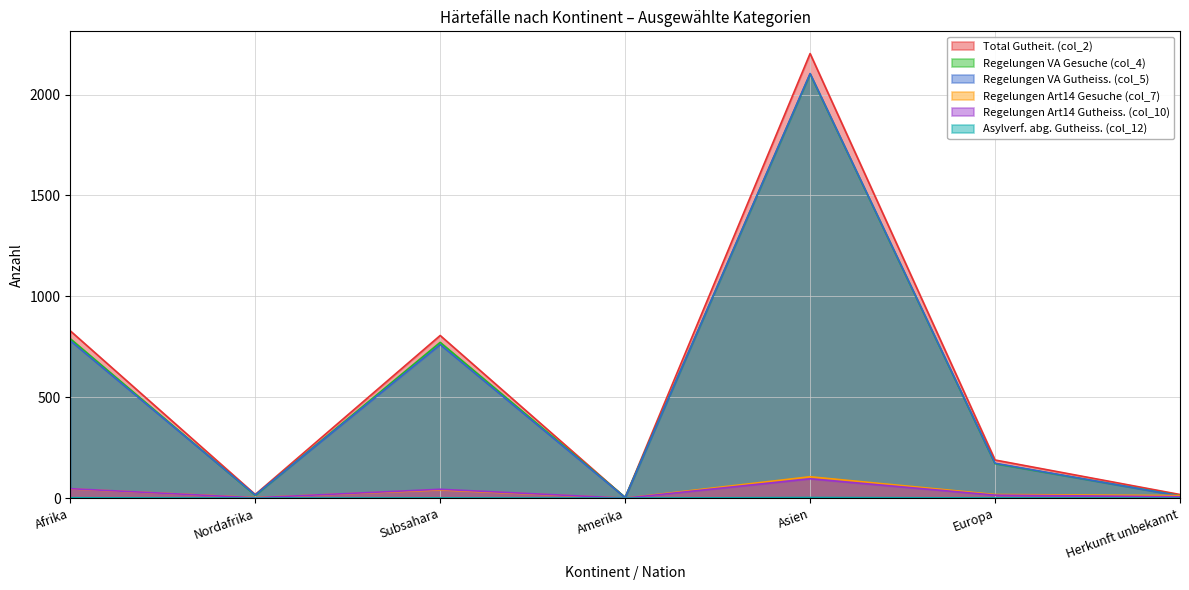

Is the value of Regelungen VA Gesuche (col_4) at Subsahara greater than the value of Regelungen Art14 Gutheiss. (col_10) at Subsahara?

Yes